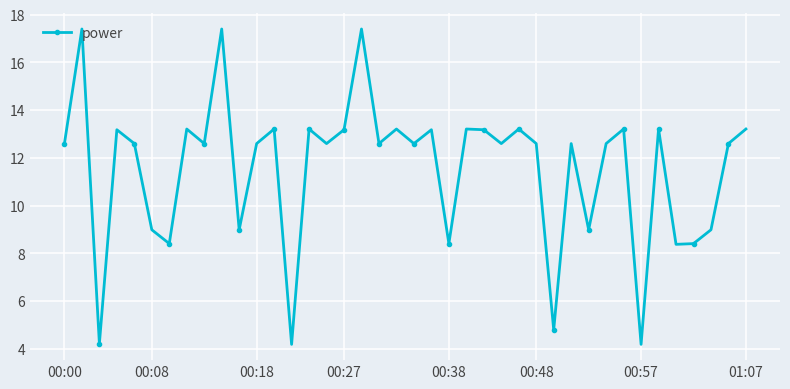

What is the smallest value displayed?

4.2